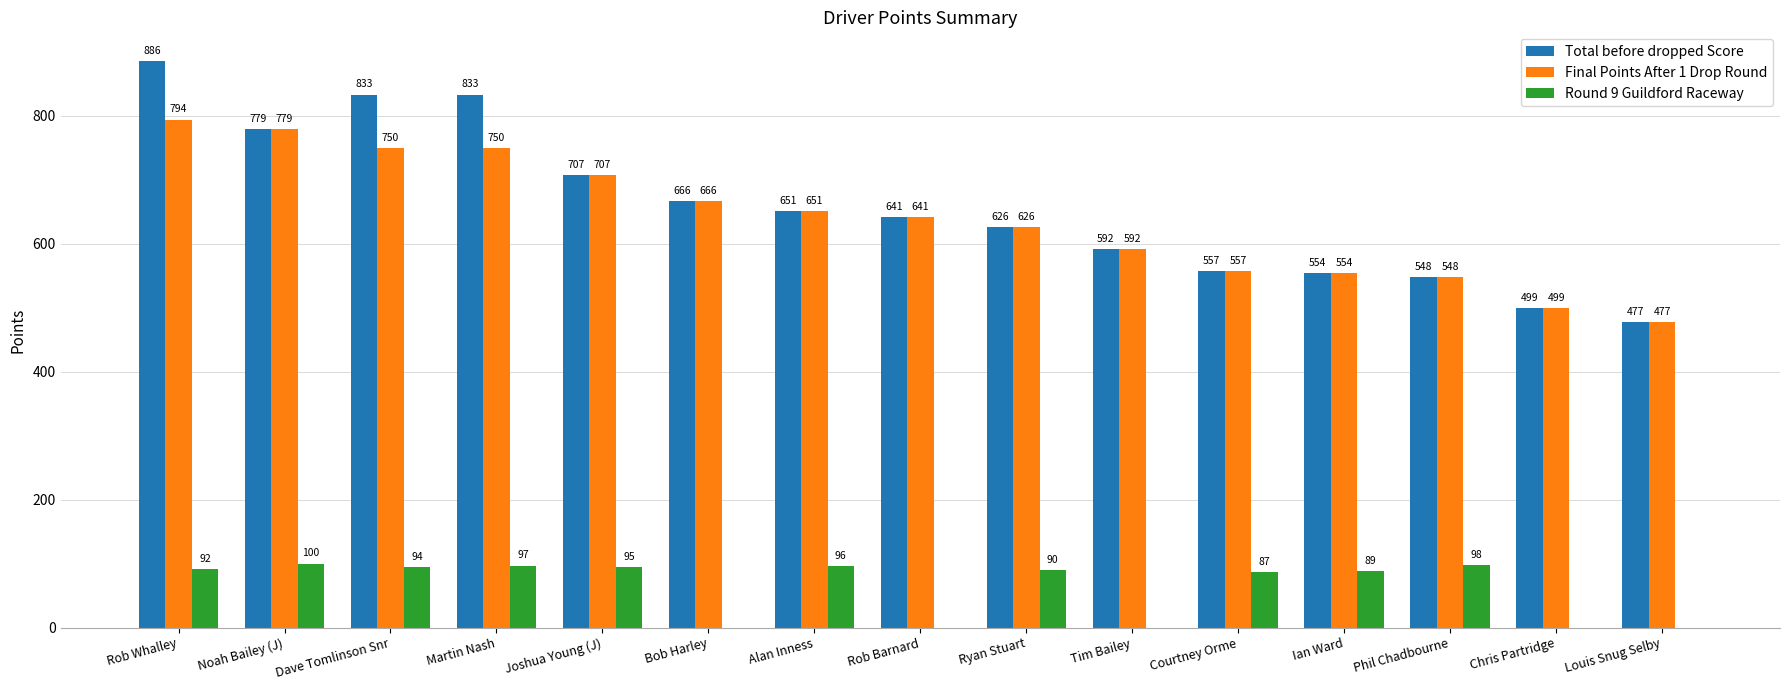

What is the maximum value shown in the chart?

886